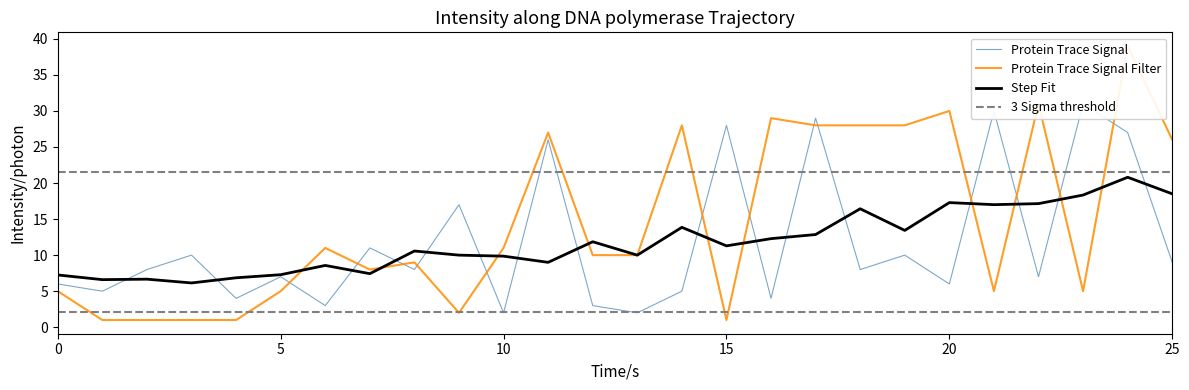

True or false: Protein Trace Signal has a value of 2.0 at 10.

True